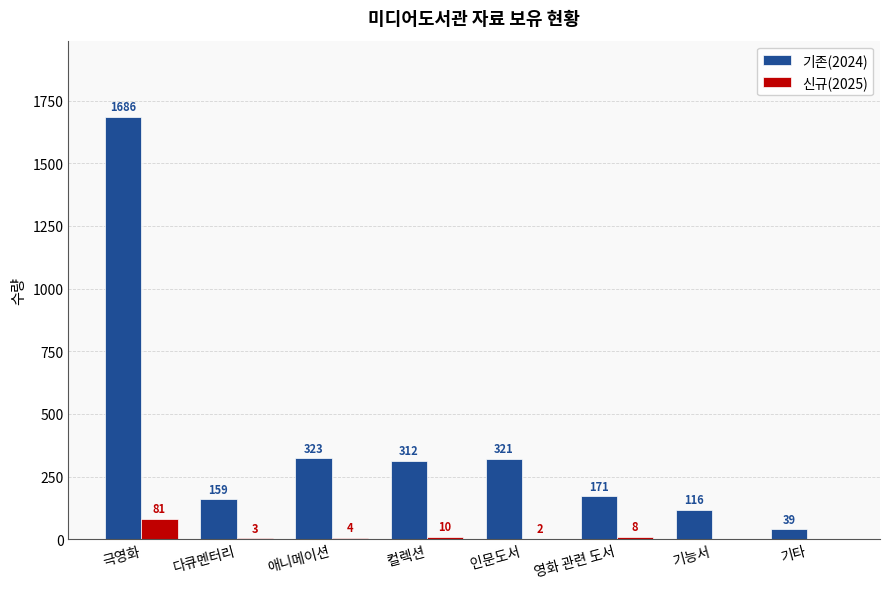

What is the spread (max minus min) of values at 컬렉션?

302